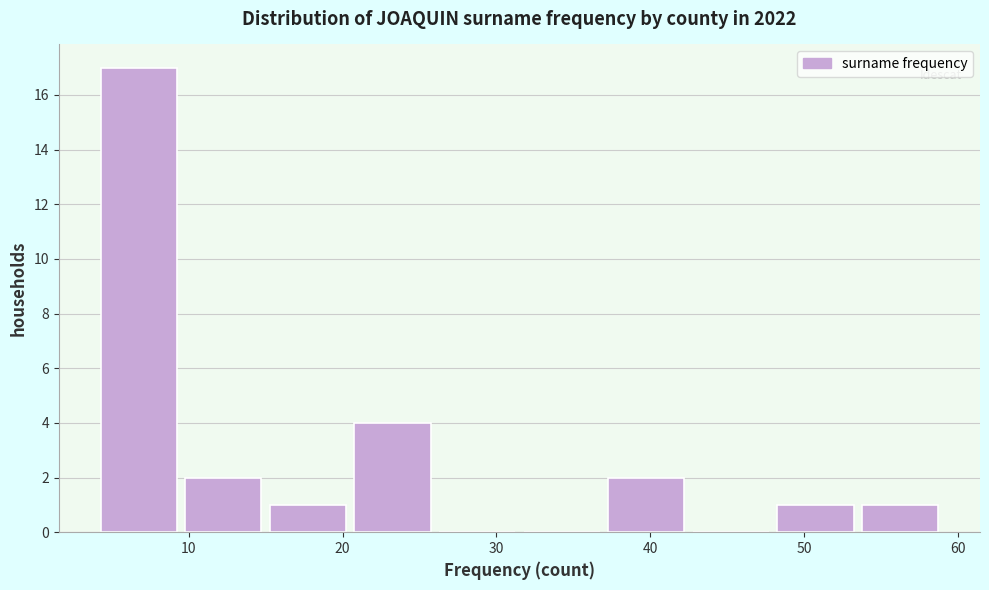

Reading left to right, transcribe this chart: for each bar, give the range it covers on the x-axis and its height. Neither the bar edges nor the heights are printed on the chart, so give them approximately, as read against the axes.

4.0 to 9.5: 17
9.5 to 15.0: 2
15.0 to 20.5: 1
20.5 to 26.0: 4
26.0 to 31.5: 0
31.5 to 37.0: 0
37.0 to 42.5: 2
42.5 to 48.0: 0
48.0 to 53.5: 1
53.5 to 59.0: 1